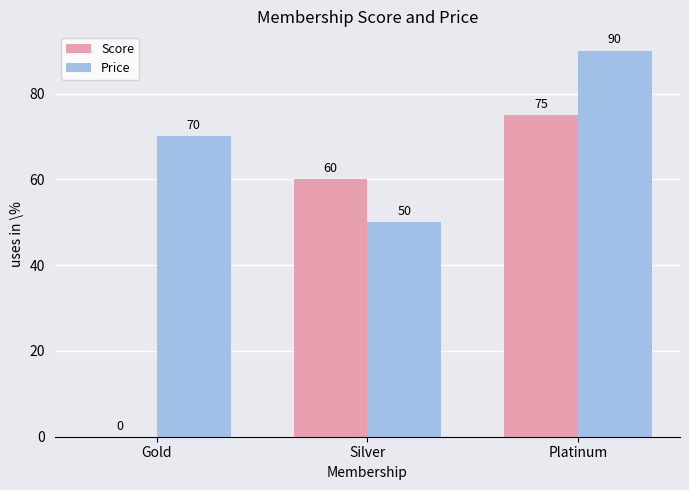

How many groups of bars are there?

3